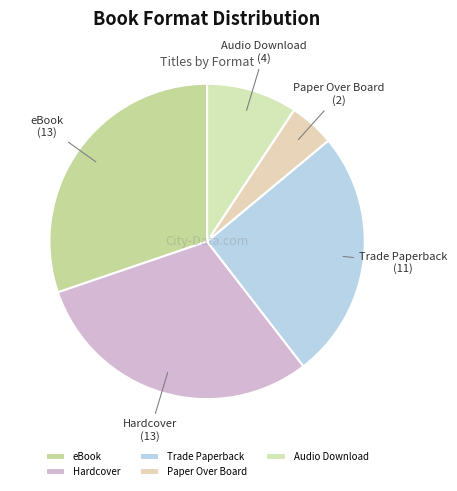

Between eBook and Paper Over Board, which is larger?

eBook